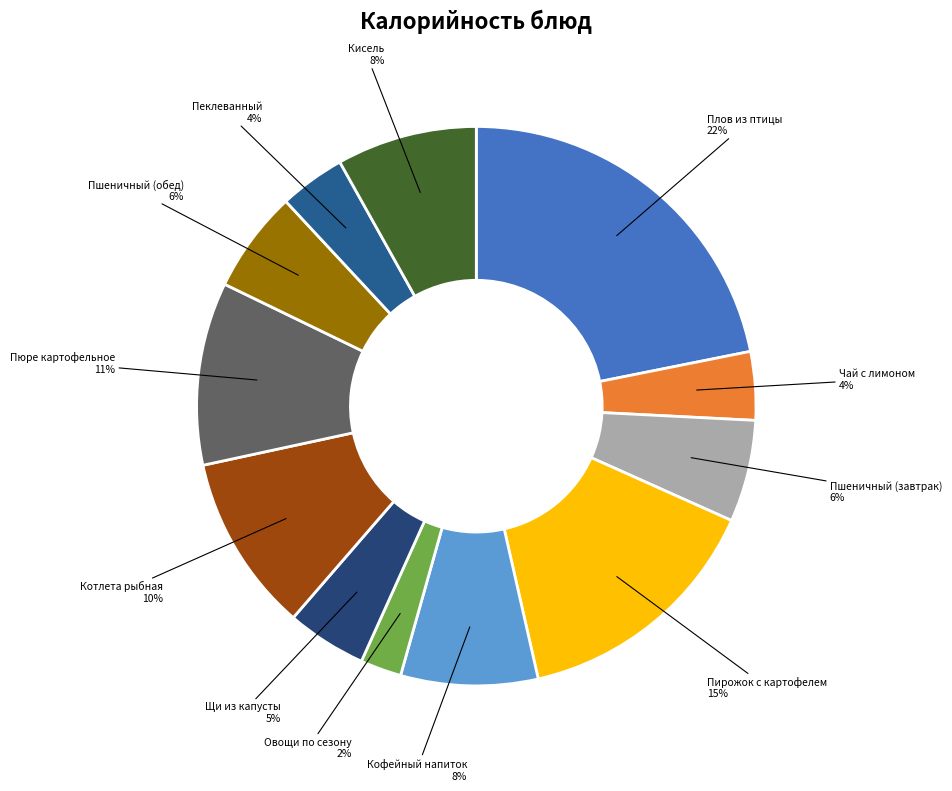

What is the ratio of the value at Овощи по сезону to the value at Пюре картофельное?

0.2